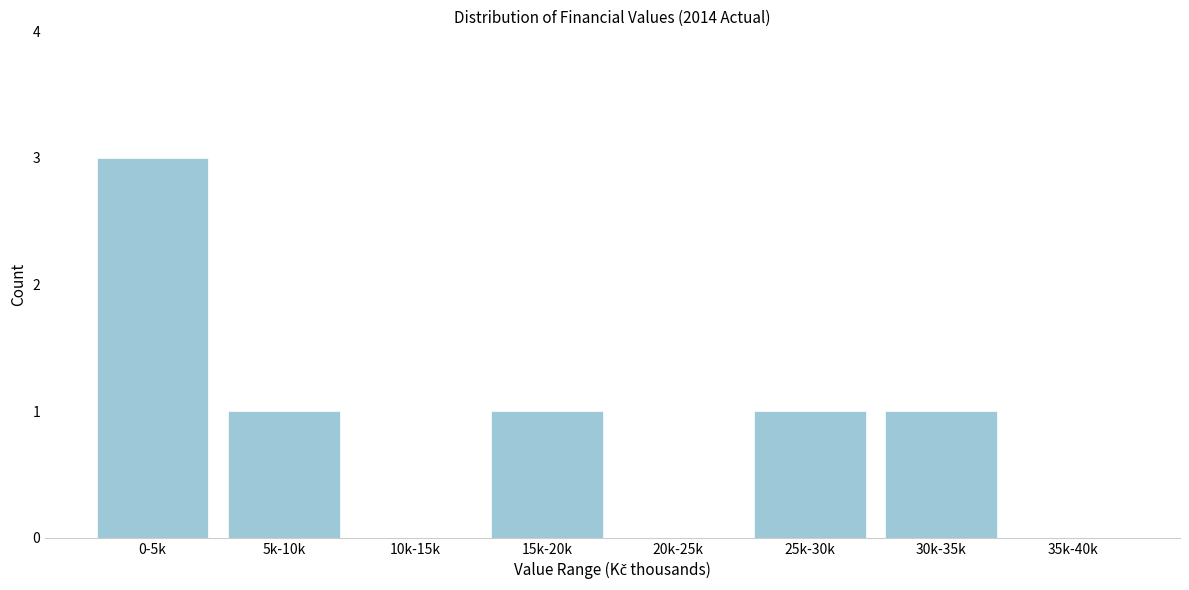

Reading left to right, list all the values displayed in this chart.

0-5k=3	5k-10k=1	10k-15k=0	15k-20k=1	20k-25k=0	25k-30k=1	30k-35k=1	35k-40k=0